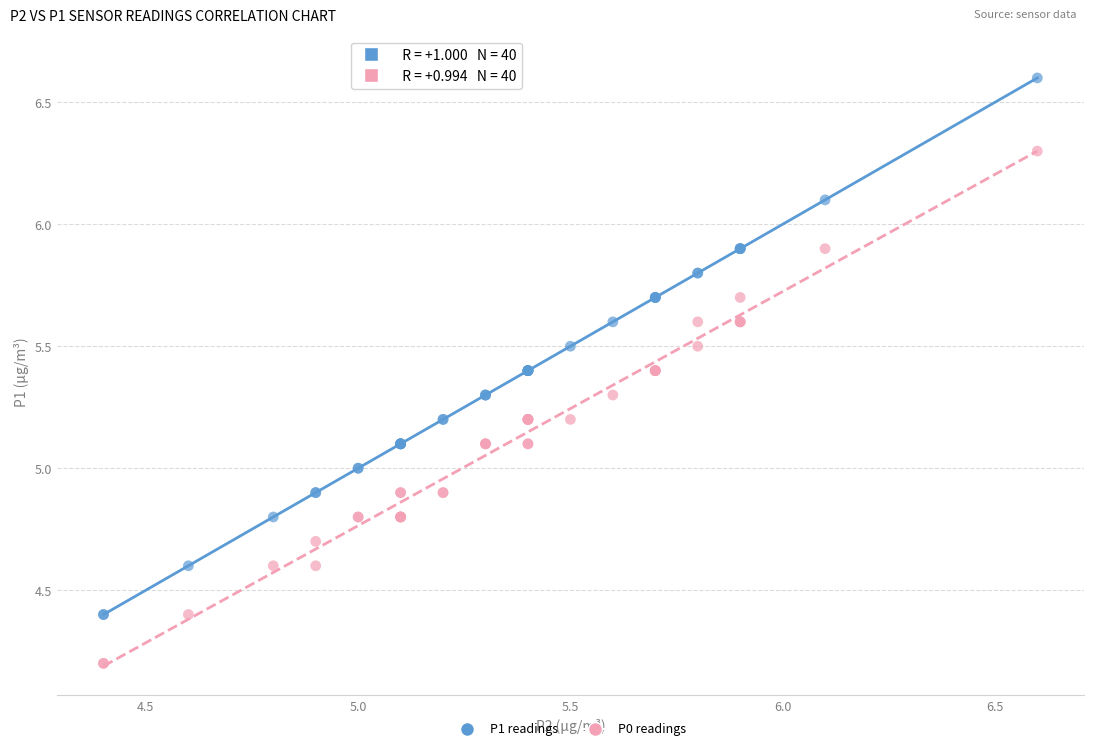

Which series reaches the maximum Y coordinate?

P1 readings